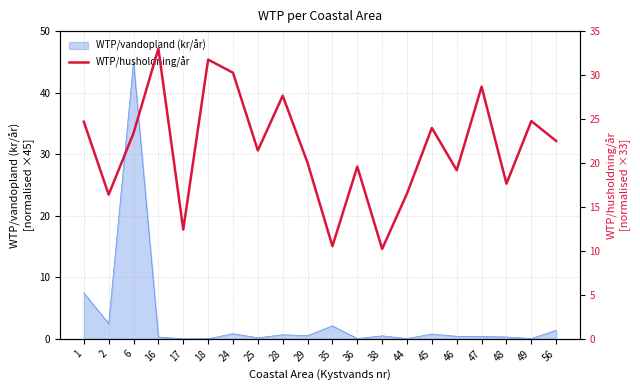

Reading right to left, extract all data points from this chart.

22.5	24.8	17.6	28.7	19.2	24.0	16.5	10.2	19.6	10.5	20.0	27.7	21.4	30.3	31.8	12.4	33.0	23.4	16.4	24.7